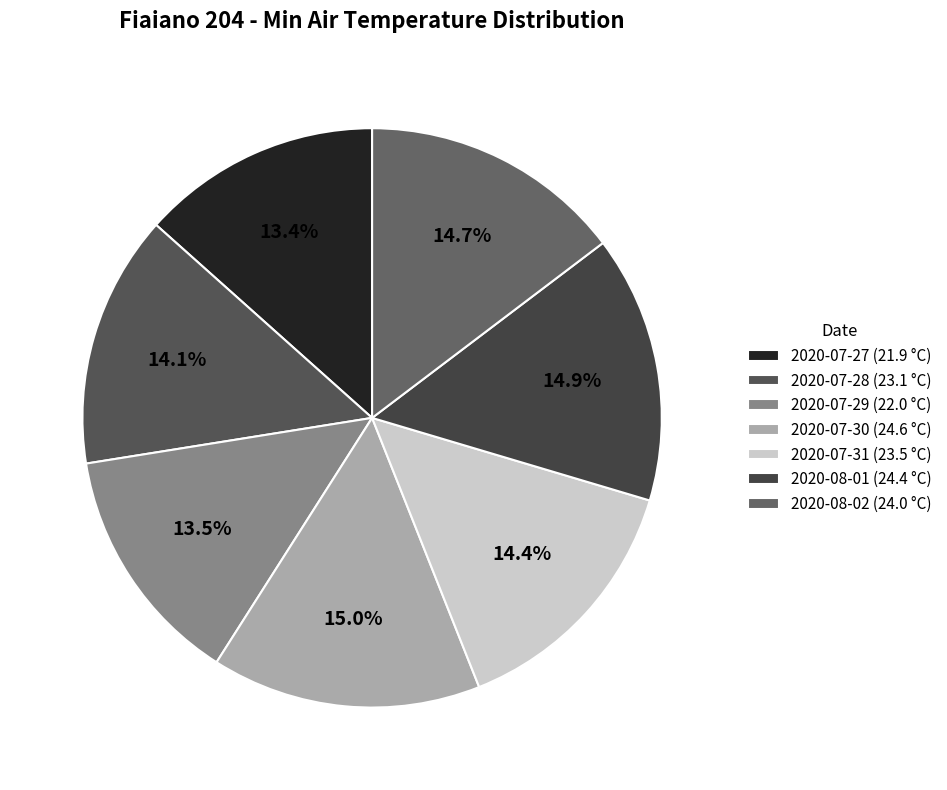

To the nearest percent, what is the difference between the 2020-07-31 and 2020-07-29 slice percentages?

1%